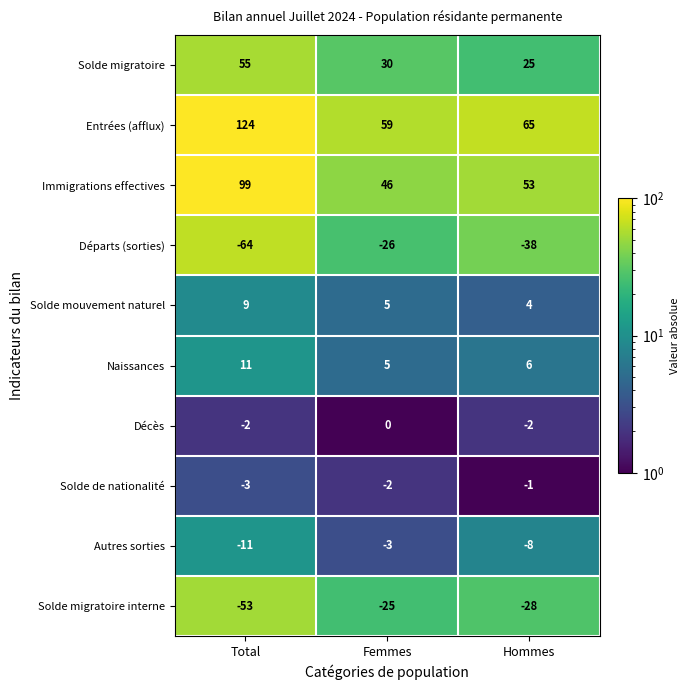

At how many categories does at least one series exceed 95?

1